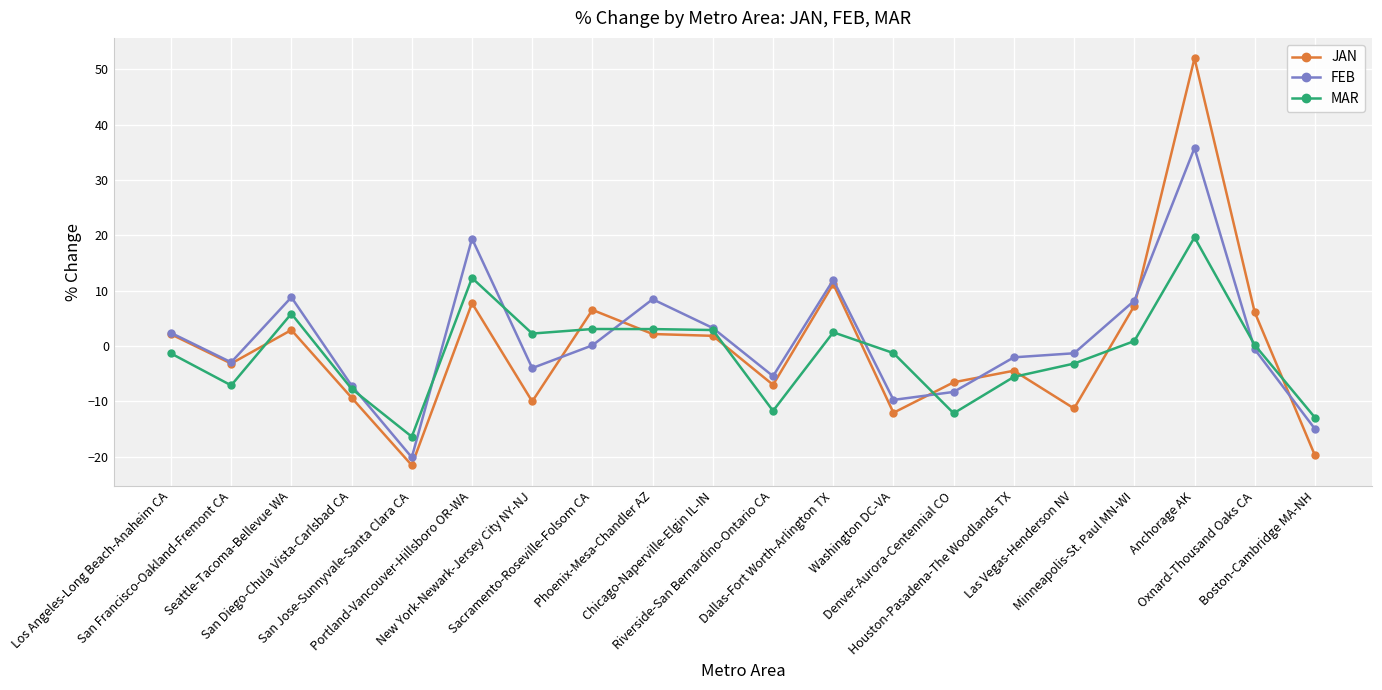

True or false: FEB and MAR intersect in this chart.

True